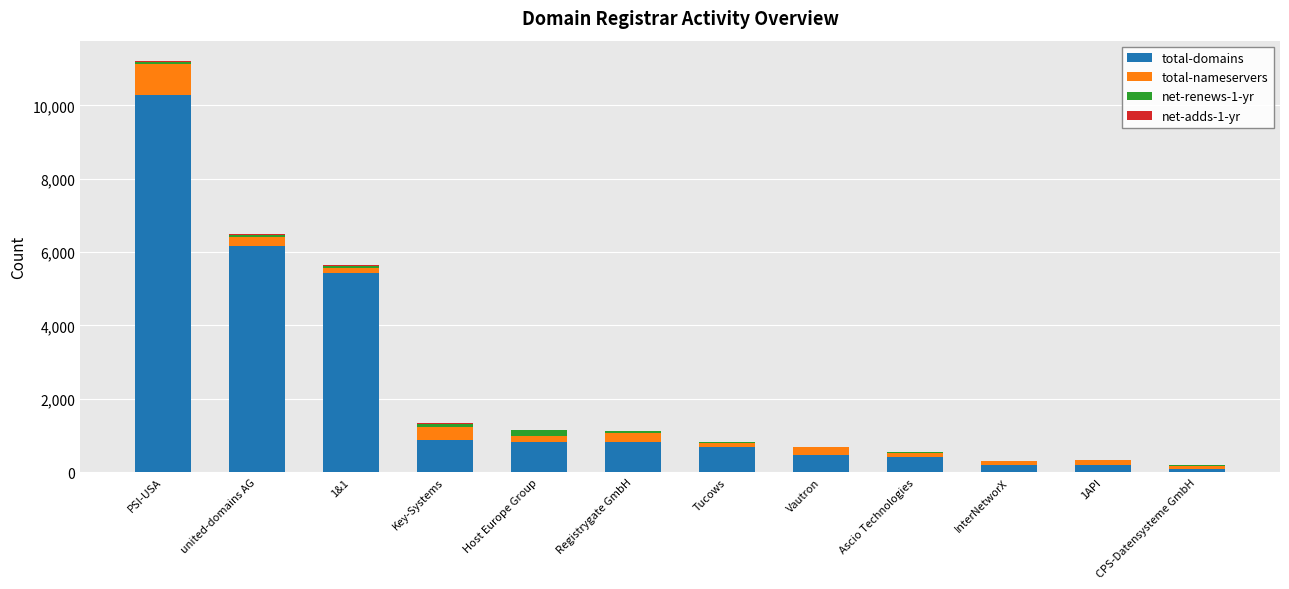

At which category is the sum across all series the highest?

PSI-USA